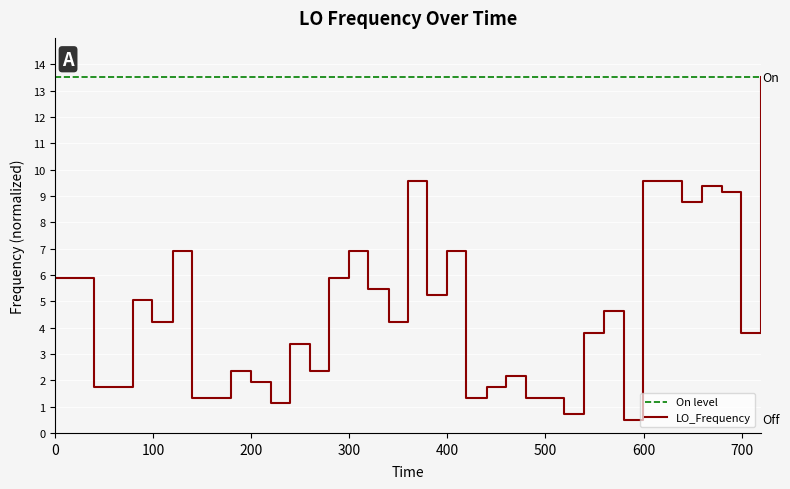

What is the difference between the maximum and minimum values?

13.0